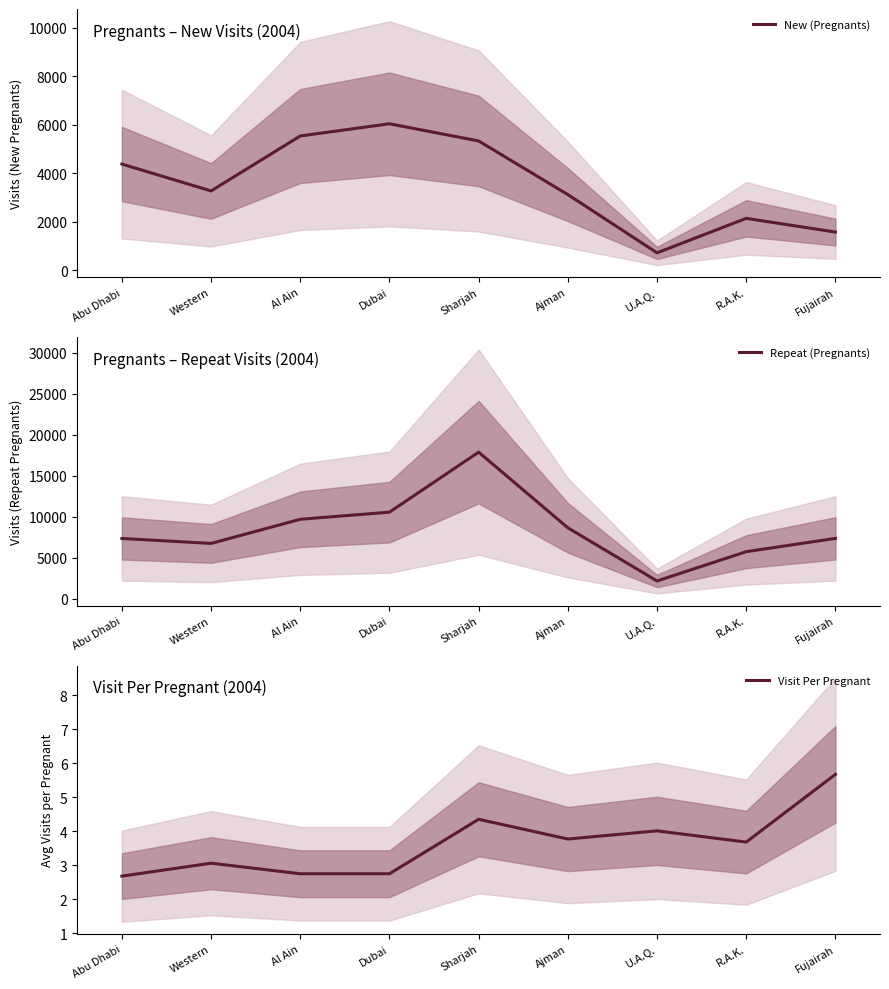

At Ajman, list the series in order from largest to smallest.

Repeat (Pregnants), New (Pregnants), Visit Per Pregnant